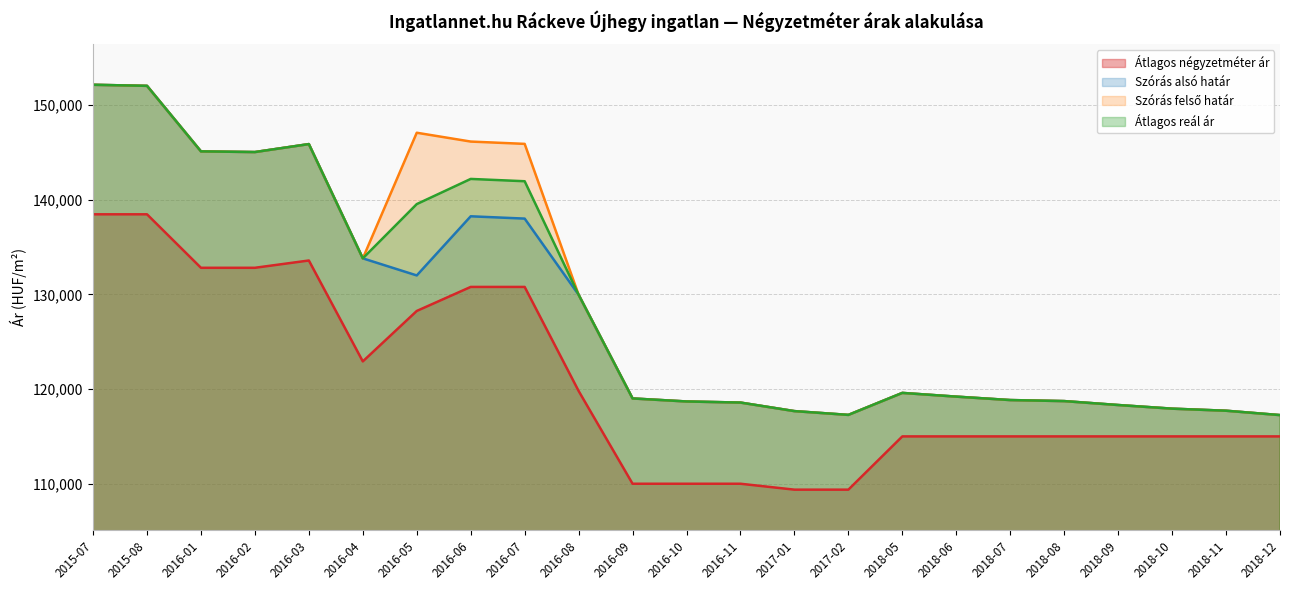

What is the sum of all Szórás felső határ values?

2981901